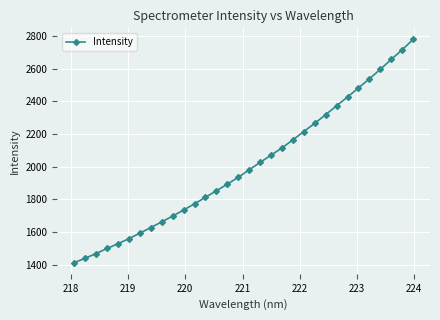

What is the difference between the maximum and minimum values?

1366.9